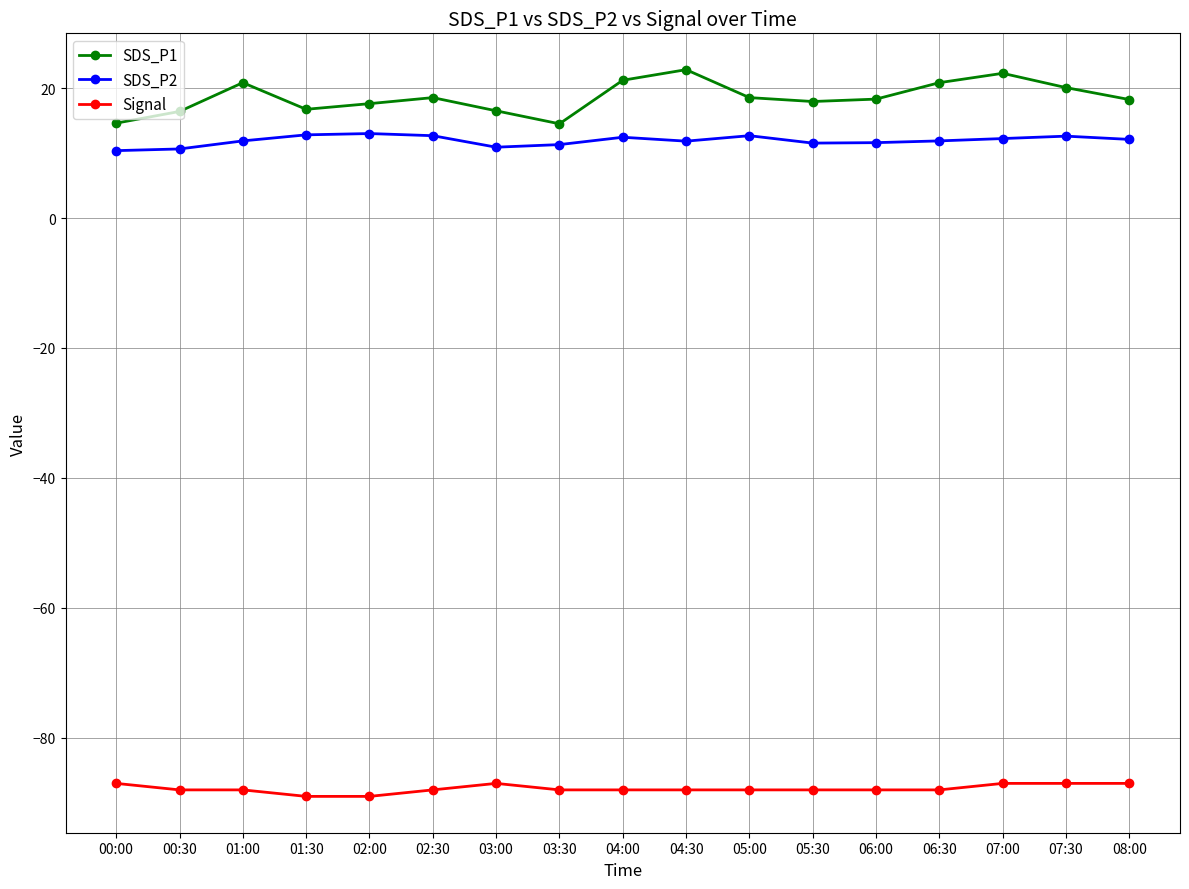

True or false: SDS_P2 has a value of 5.2 at 07:00.

False